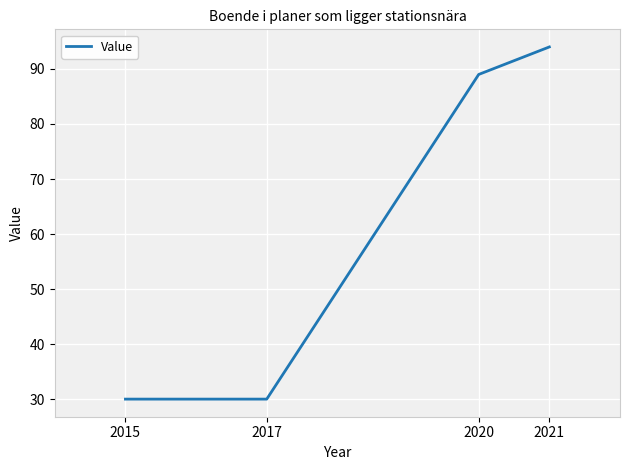

Reading left to right, extract all data points from this chart.

30	30	89	94